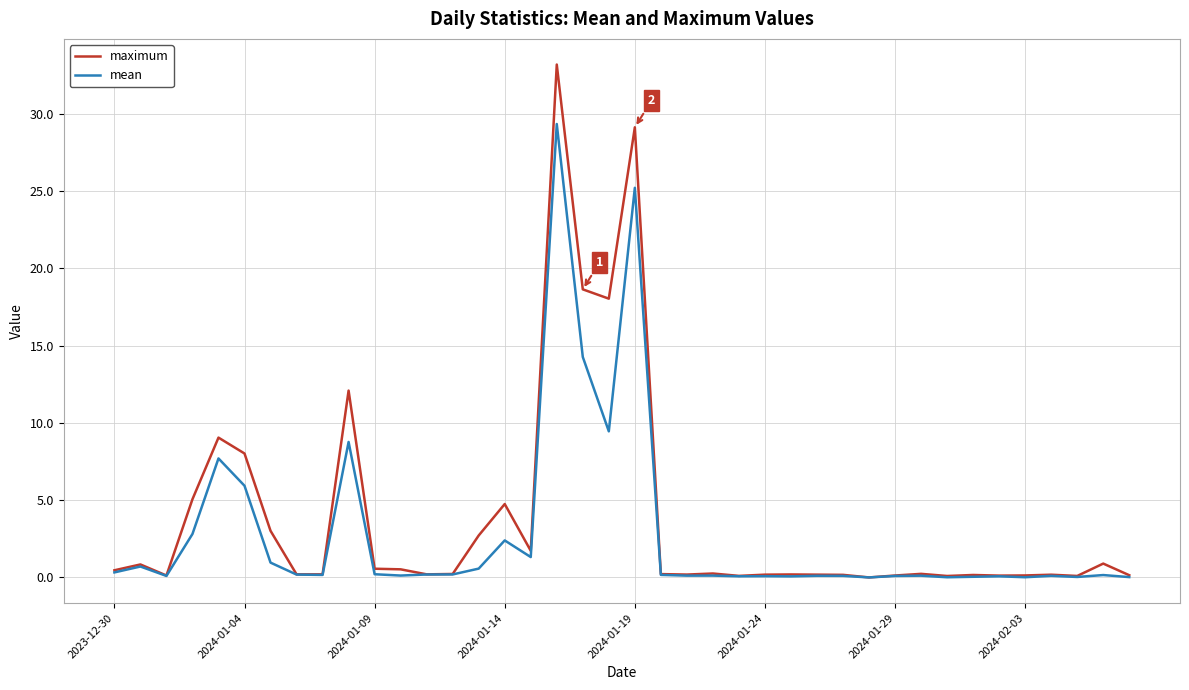

What is the difference between the second highest and second lowest values in the mean series?

25.2